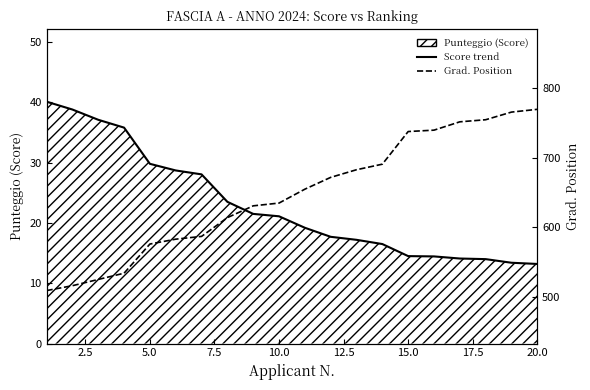

Reading right to left, transcribe all the data shown in this chart.

770	766	755	752	740	738	691	683	672	655	635	631	614	587	583	576	534	525	516	509